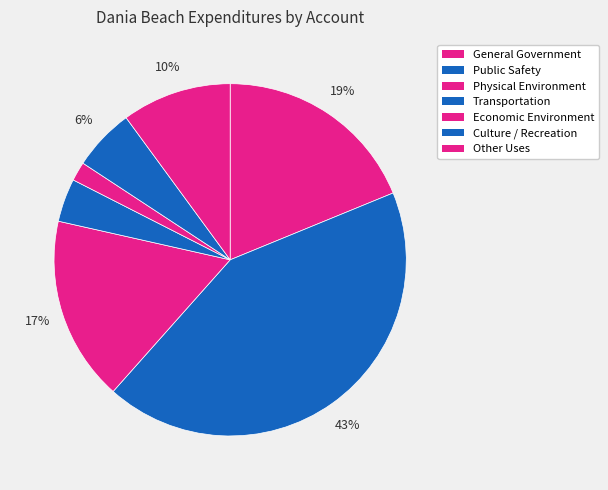

What percentage is the Public Safety slice, to the nearest percent?

43%